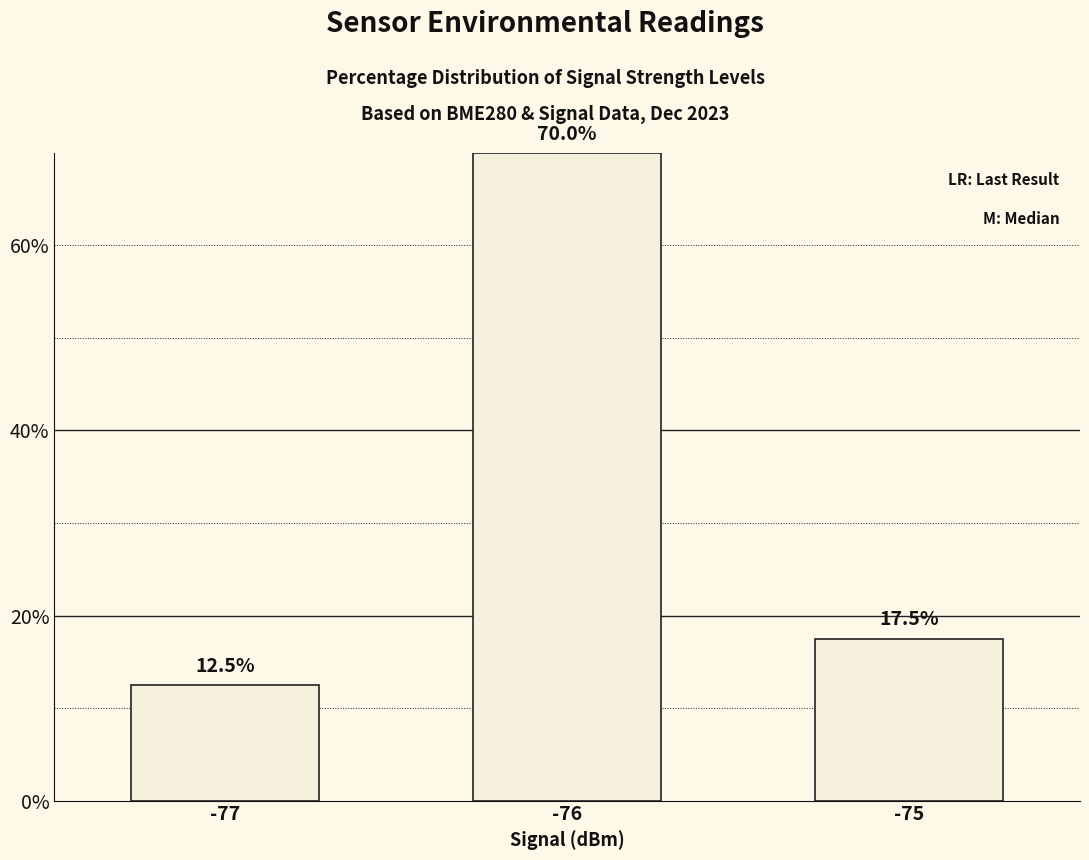

What is the value of the 3rd bar from the left?

17.5